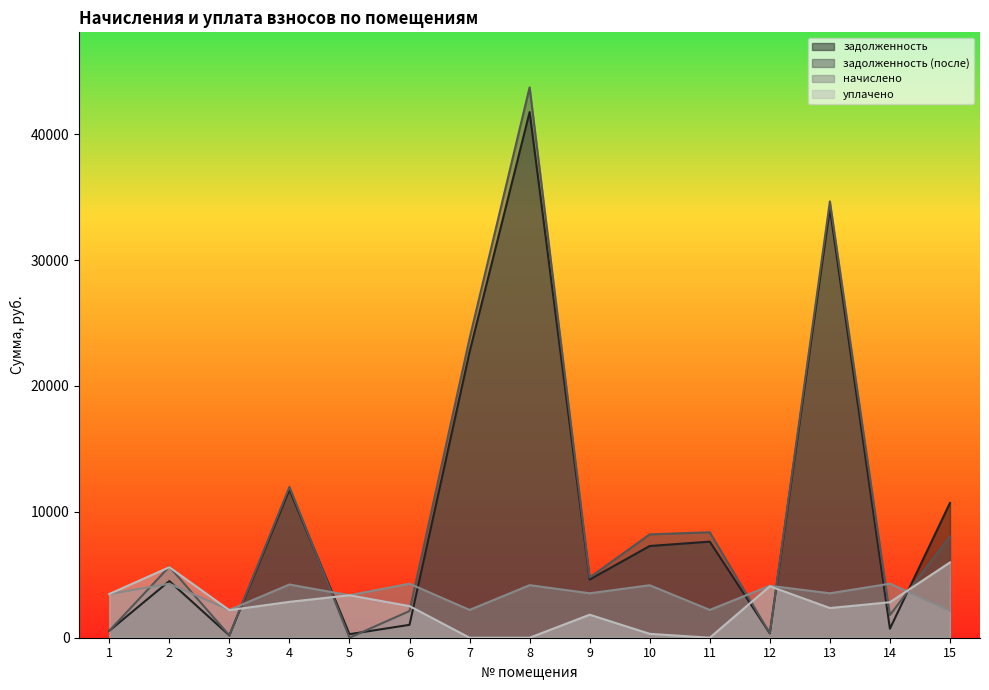

Which series has the widest spread of values?

задолженность (после)